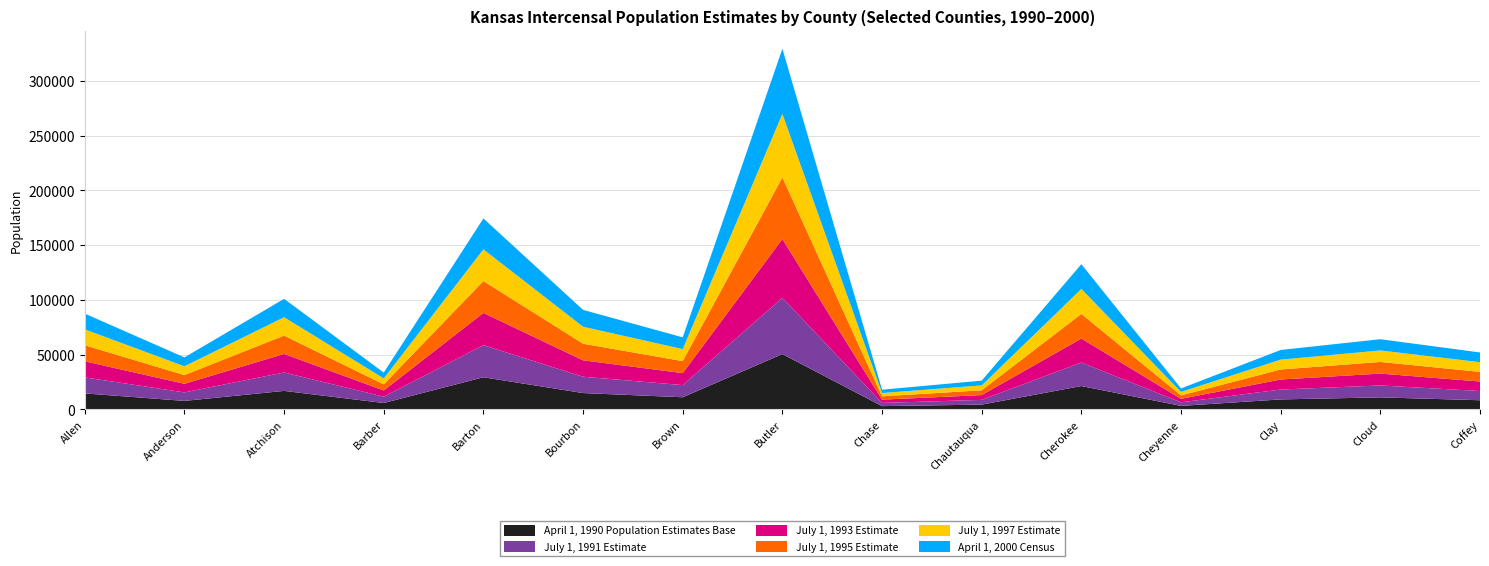

Reading left to right, transcribe all the data shown in this chart.

April 1, 1990 Population Estimates Base: 14638	7803	16932	5874	29382	14966	11128	50580	3021	4407	21374	3243	9158	11023	8404
July 1, 1991 Estimate: 14645	7756	16825	5764	29344	14907	11110	51385	2941	4334	21480	3247	9040	10888	8428
July 1, 1993 Estimate: 14693	7851	16936	5653	29436	15013	10933	53689	2982	4373	21909	3181	9147	10840	8697
July 1, 1995 Estimate: 14667	7970	16775	5616	29132	15157	10971	56298	3025	4407	22503	3160	9156	10643	8812
July 1, 1997 Estimate: 14500	8047	16774	5450	28950	15529	10970	58038	3024	4434	22810	3181	9005	10494	8841
April 1, 2000 Census: 14385	8110	16774	5307	28205	15379	10724	59482	3030	4359	22605	3165	8822	10268	8865